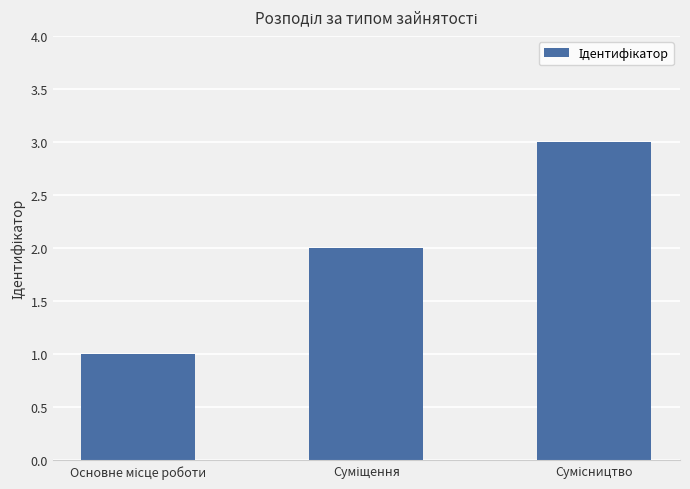

What is the greatest value displayed?

3